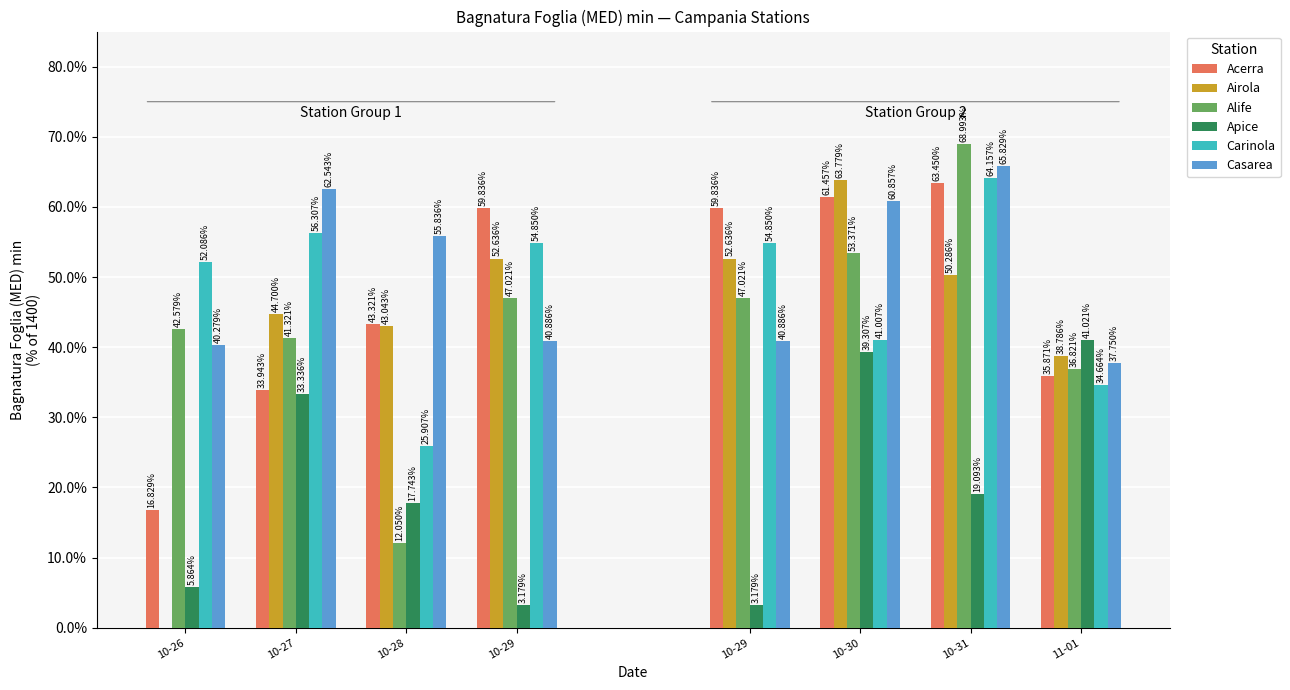

What is the value of the Alife bar at the 3rd from the left?

12.0